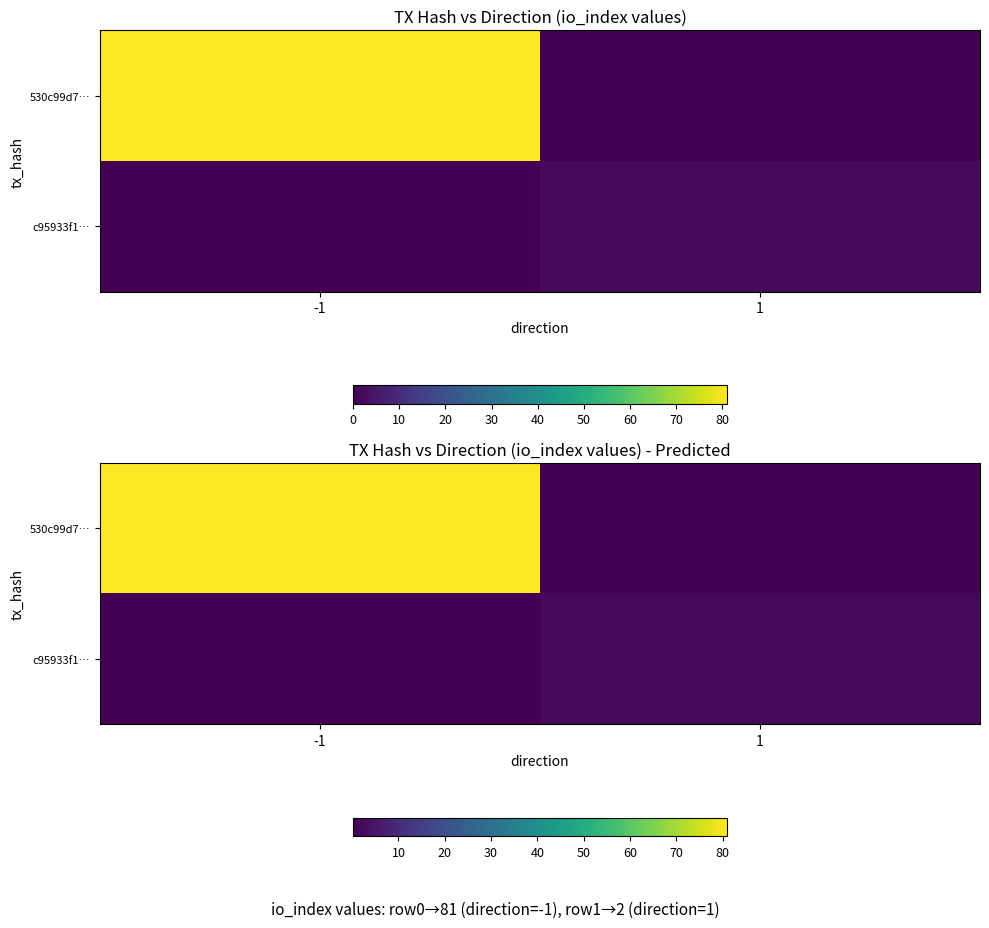

Which series has the widest spread of values?

530c99d7…